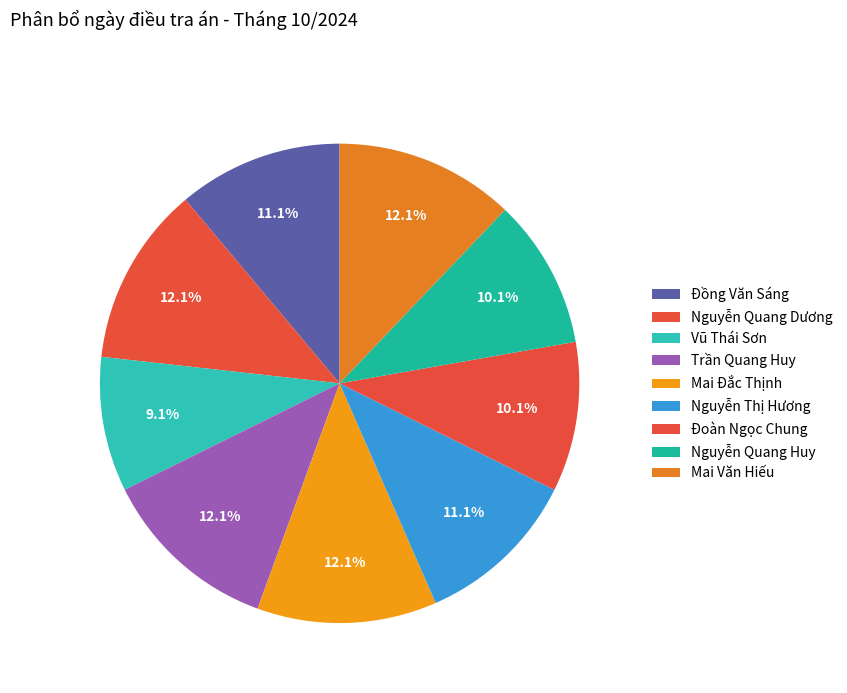

Is Nguyễn Thị Hương the majority of the pie?

No